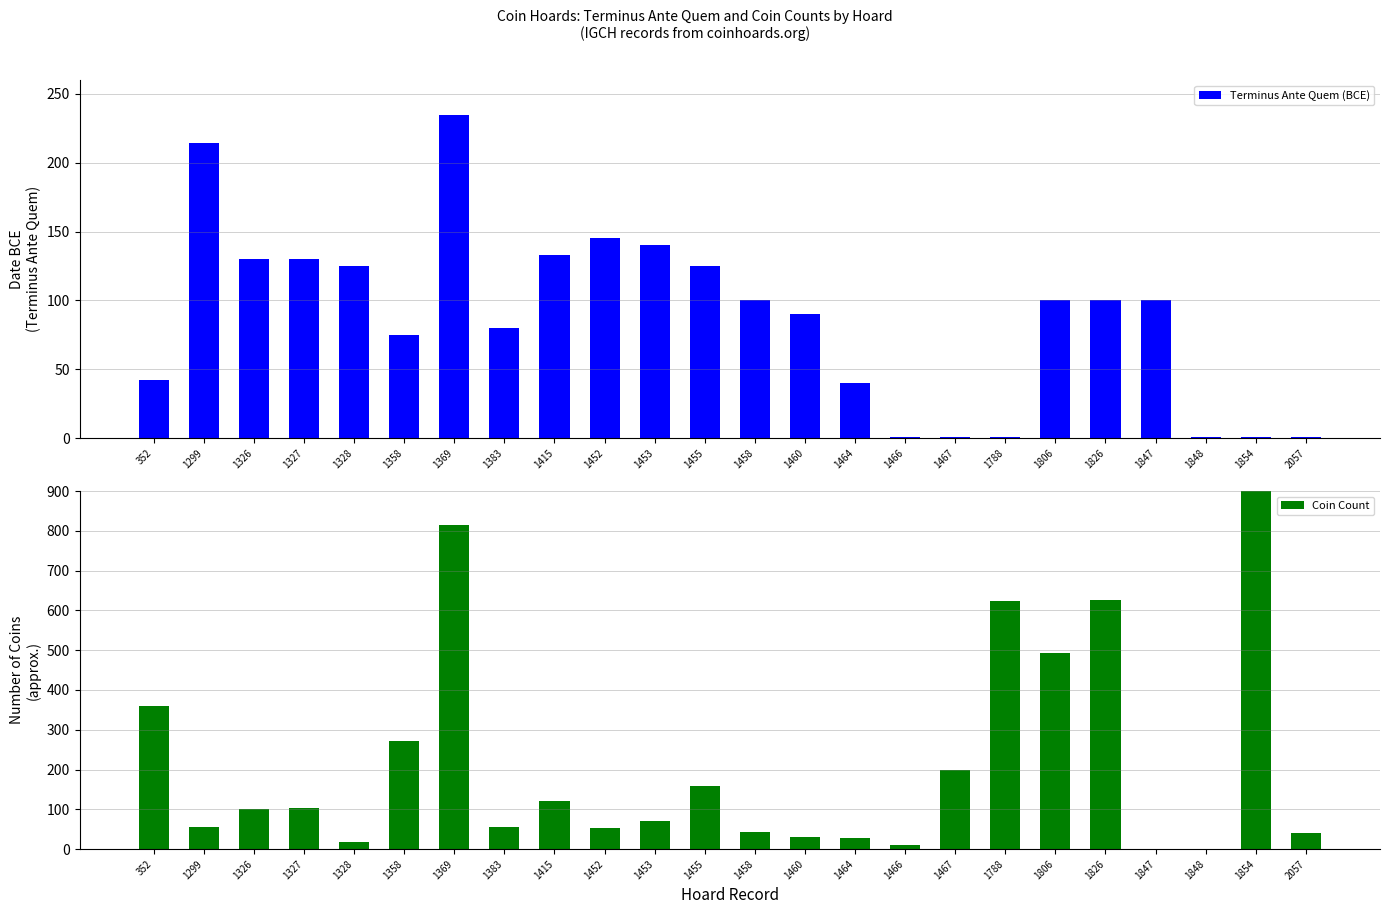

Reading right to left, list all the values displayed in this chart.

Terminus Ante Quem (BCE): 2057=1	1854=1	1848=1	1847=100	1826=100	1806=100	1788=1	1467=1	1466=1	1464=40	1460=90	1458=100	1455=125	1453=140	1452=145	1415=133	1383=80	1369=235	1358=75	1328=125	1327=130	1326=130	1299=214	352=42
Coin Count: 2057=40	1854=1500	1848=0	1847=0	1826=627	1806=492	1788=624	1467=200	1466=10	1464=29	1460=30	1458=43	1455=158	1453=71	1452=54	1415=120	1383=55	1369=815	1358=271	1328=18	1327=104	1326=100	1299=55	352=360